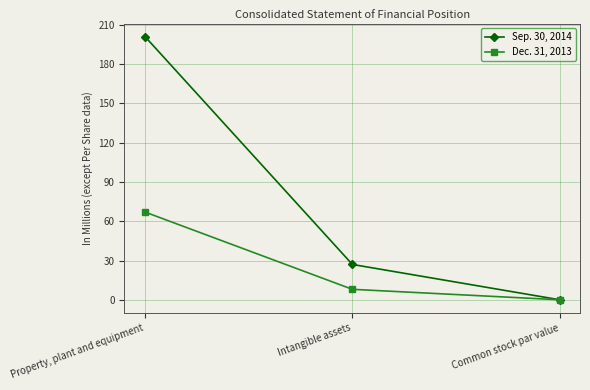

Where is Dec. 31, 2013 nearest to the value 33?

Intangible assets